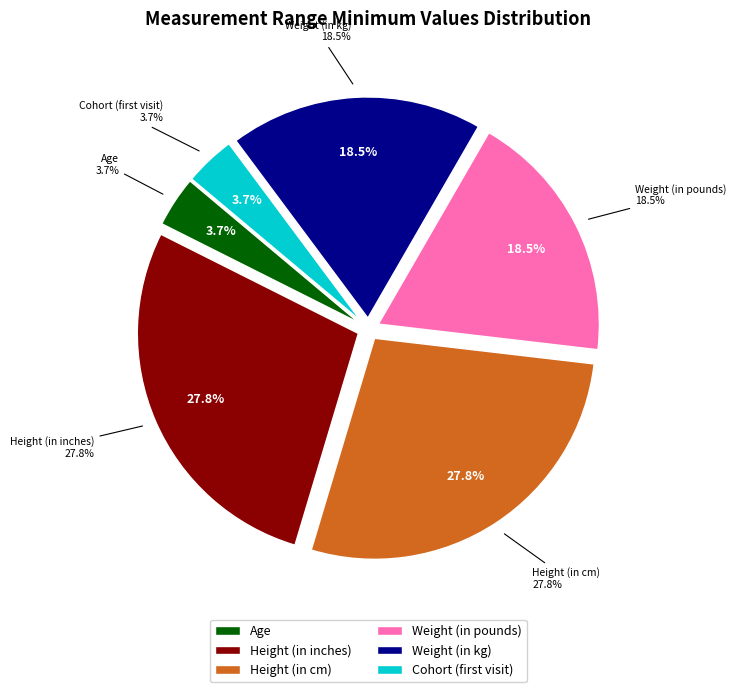

What is the total percentage of Weight (in kg) and Height (in cm)?

46.3%